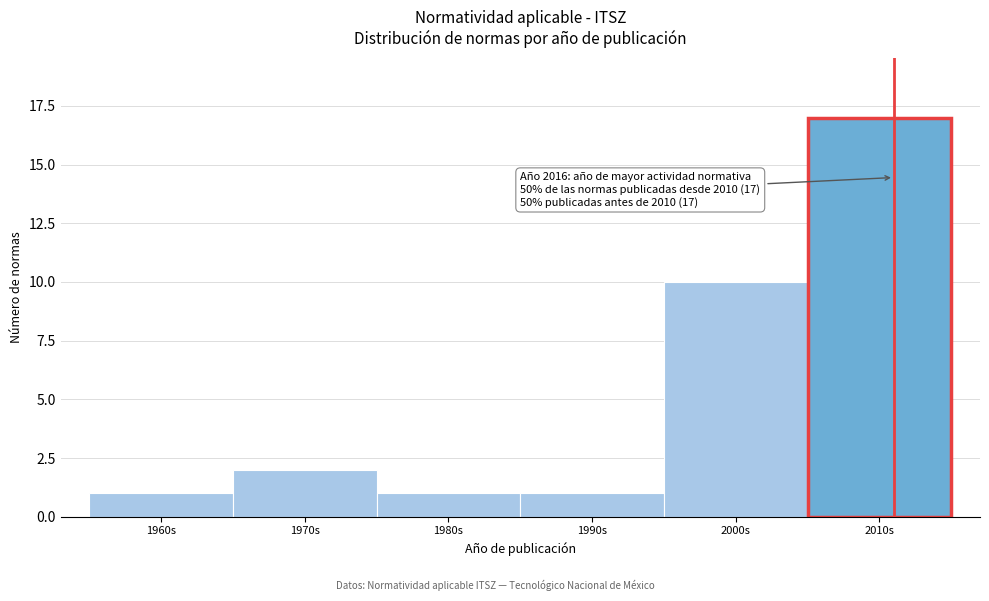

Reading left to right, list all the values displayed in this chart.

1960s=1	1970s=2	1980s=1	1990s=1	2000s=10	2010s=17